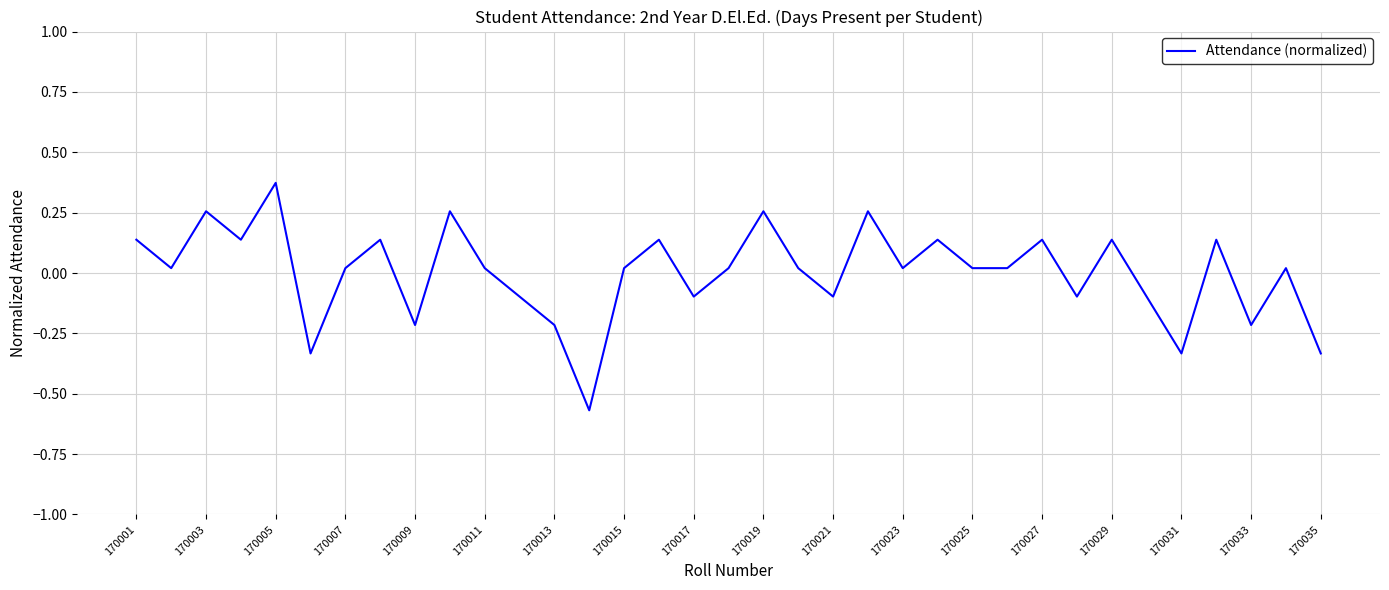

How many lines are shown in the chart?

1